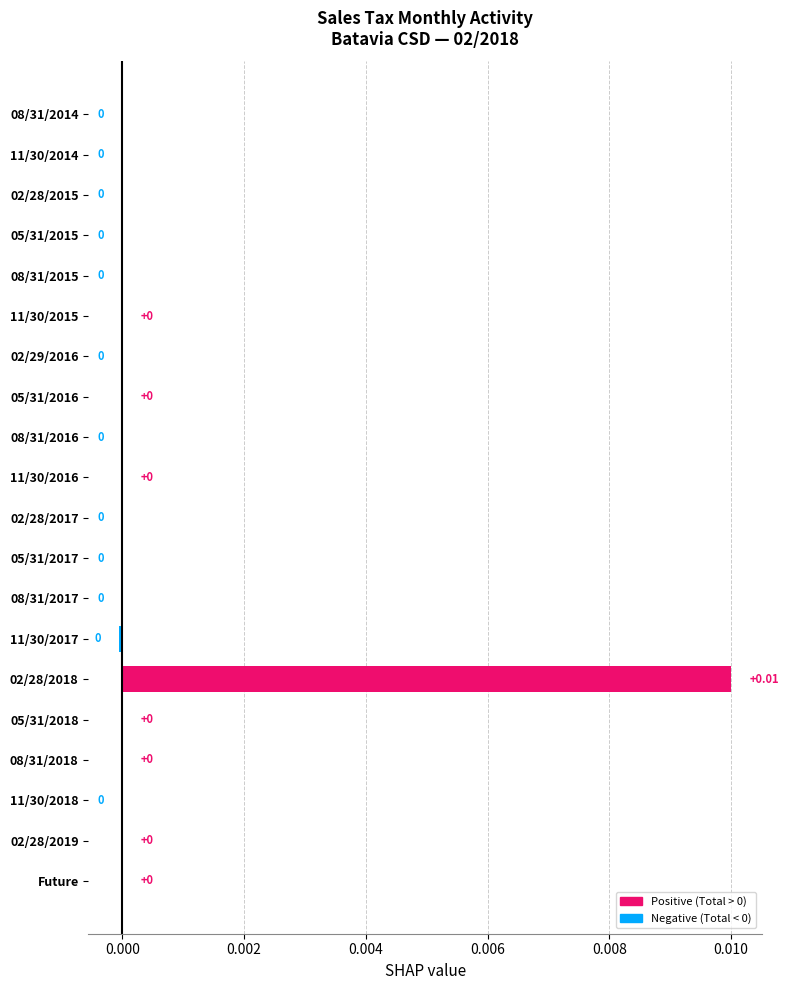

Are the bars horizontal?

Yes